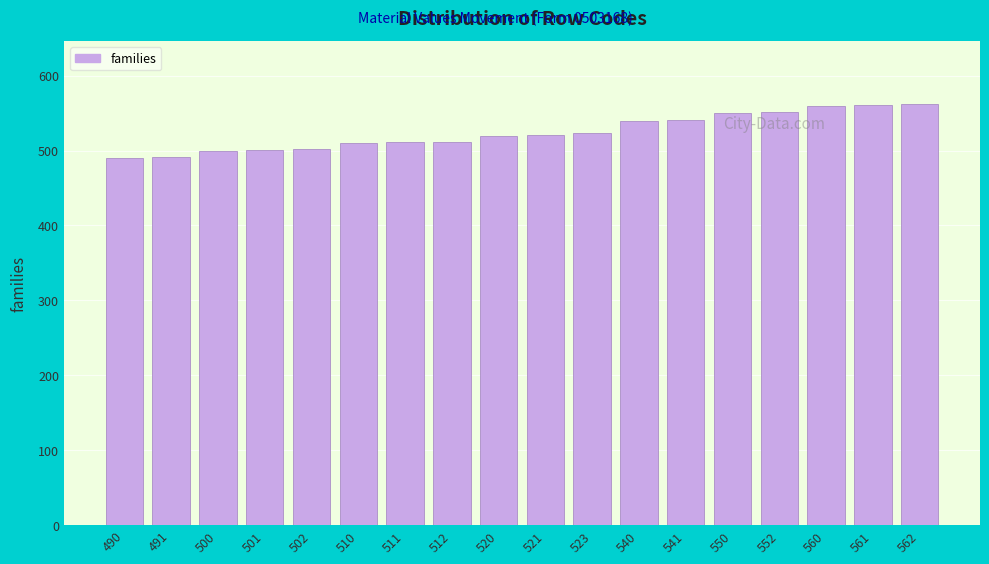

What is the difference between the second highest and minimum values?

71